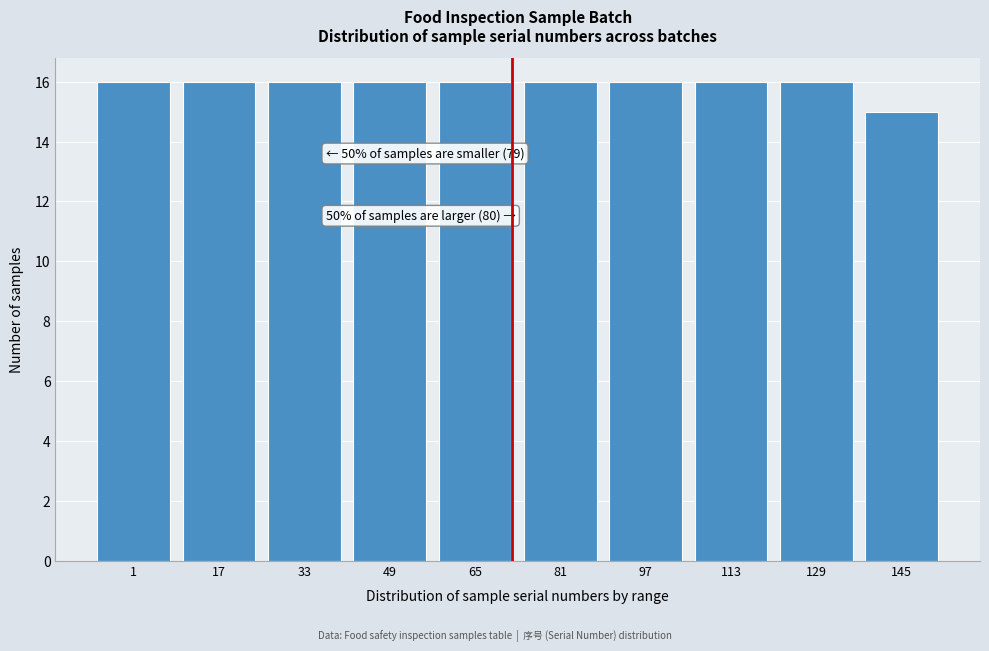

Reading left to right, what are all the values shown in this chart?

1=16	17=16	33=16	49=16	65=16	81=16	97=16	113=16	129=16	145=15